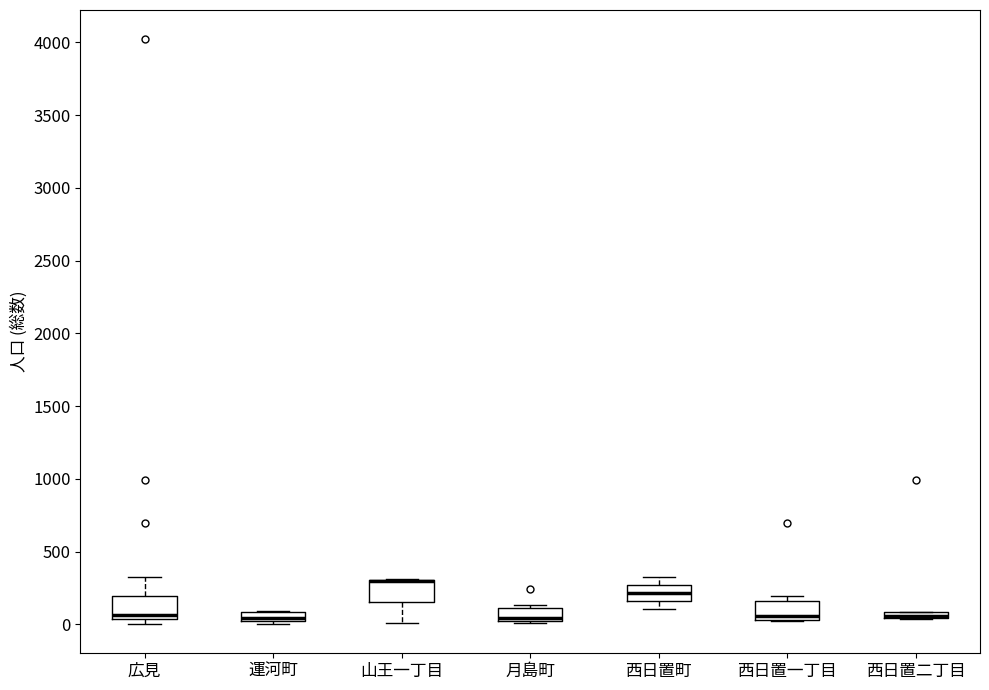

Where is the upper edge of the box for 広見 on the y-axis? The values are not printed on the chart, so give them approximately, as read against the axis.

200